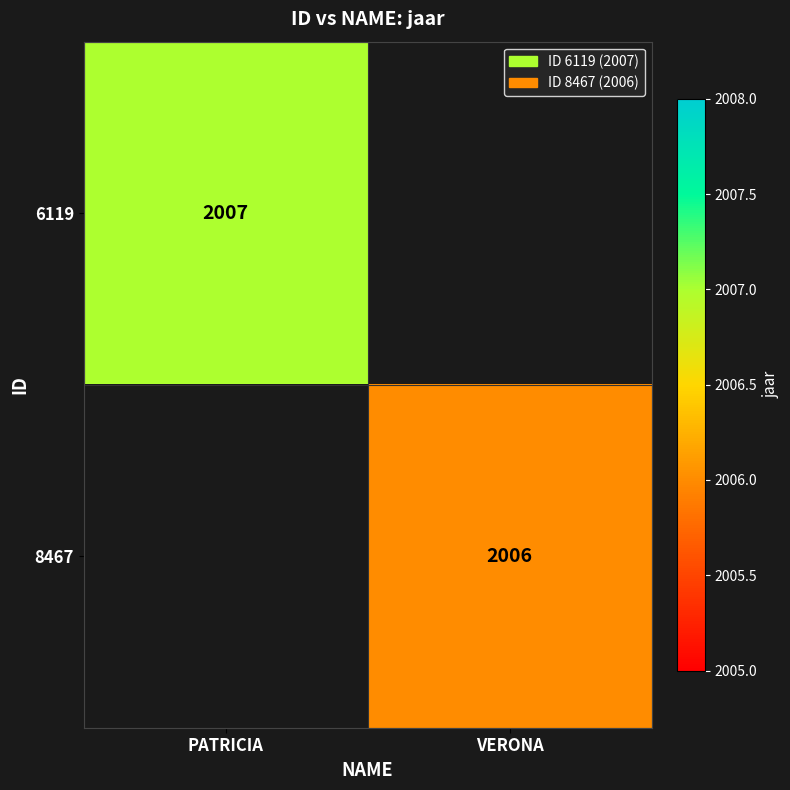

Which has a higher value, VERONA or PATRICIA?

PATRICIA